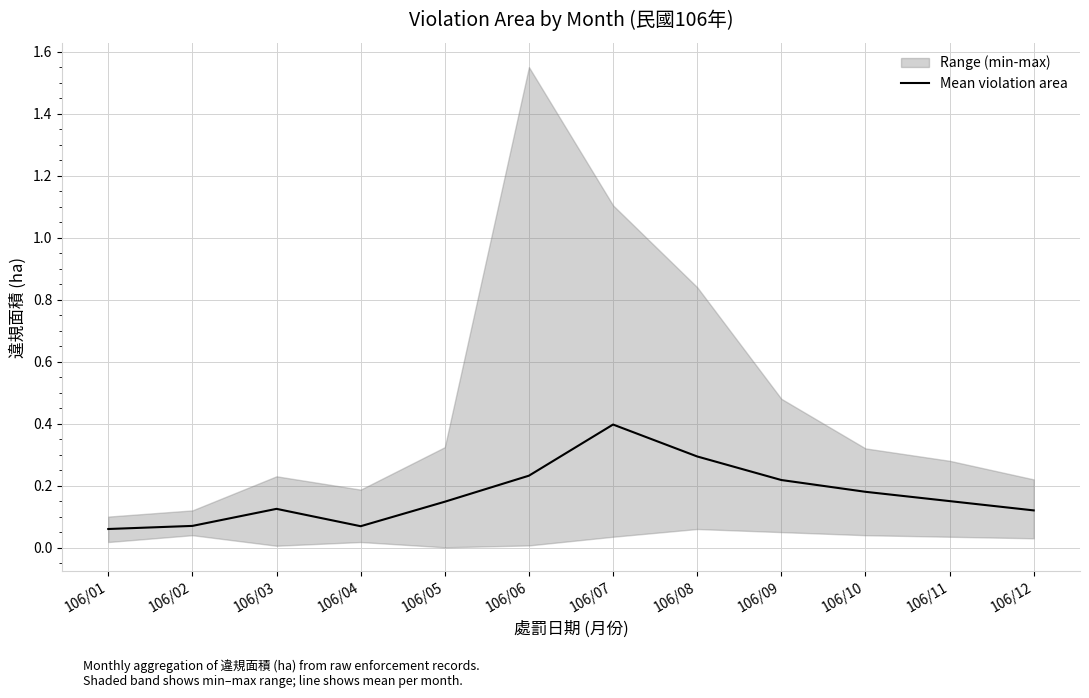

What is the maximum value shown in the chart?

0.4